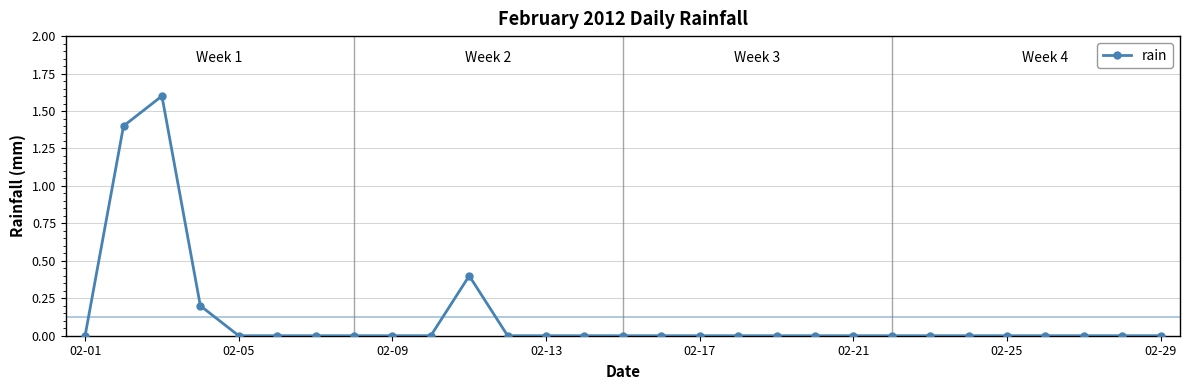

What is the maximum value shown in the chart?

1.6